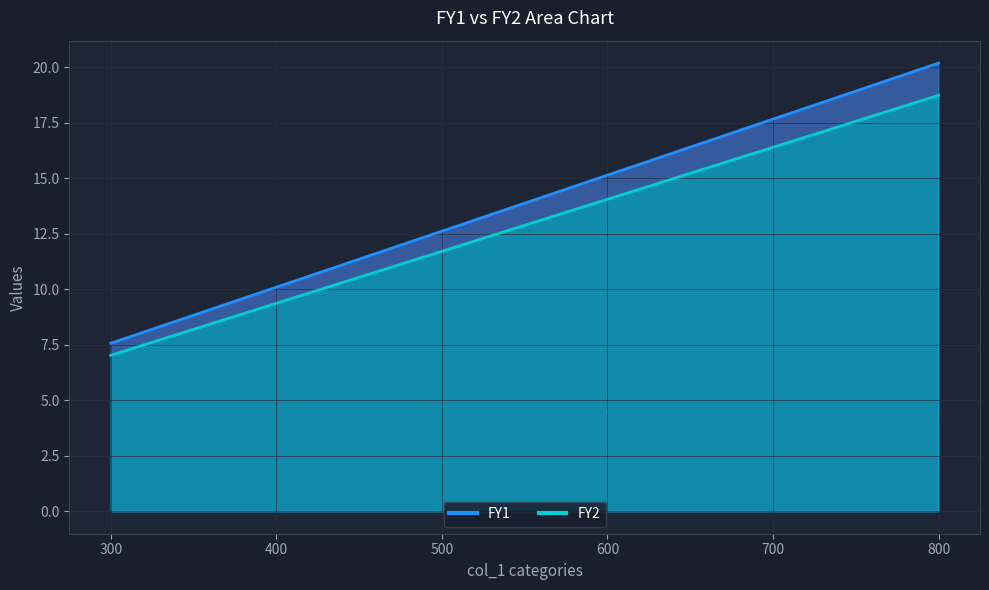

At which category is the sum across all series the highest?

800